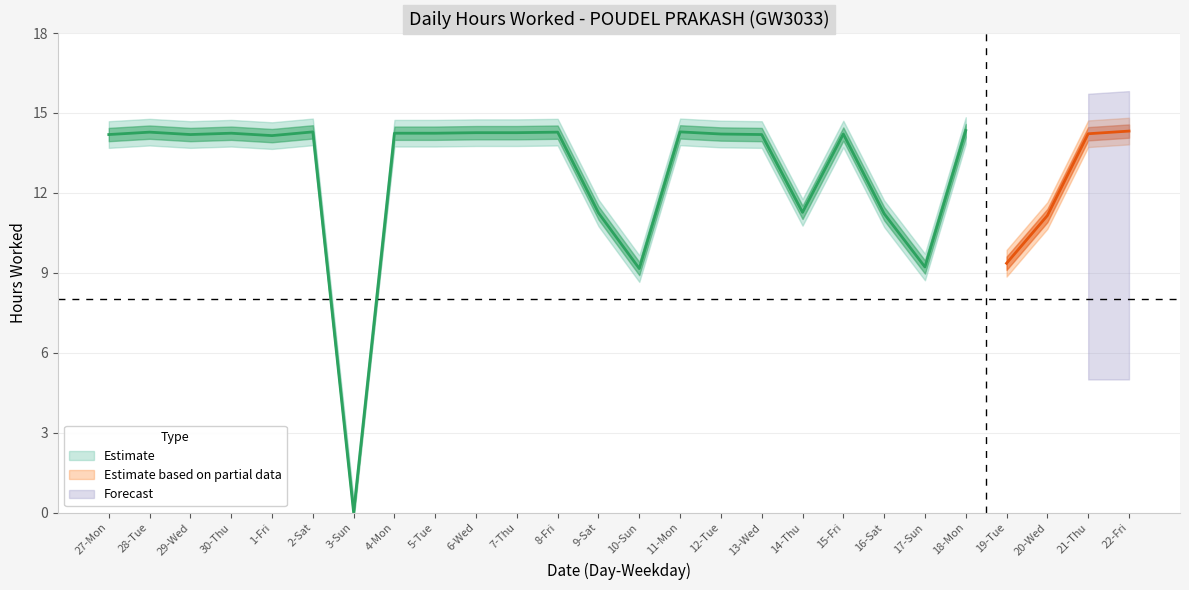

At which category is the sum across all series the highest?

18-Mon